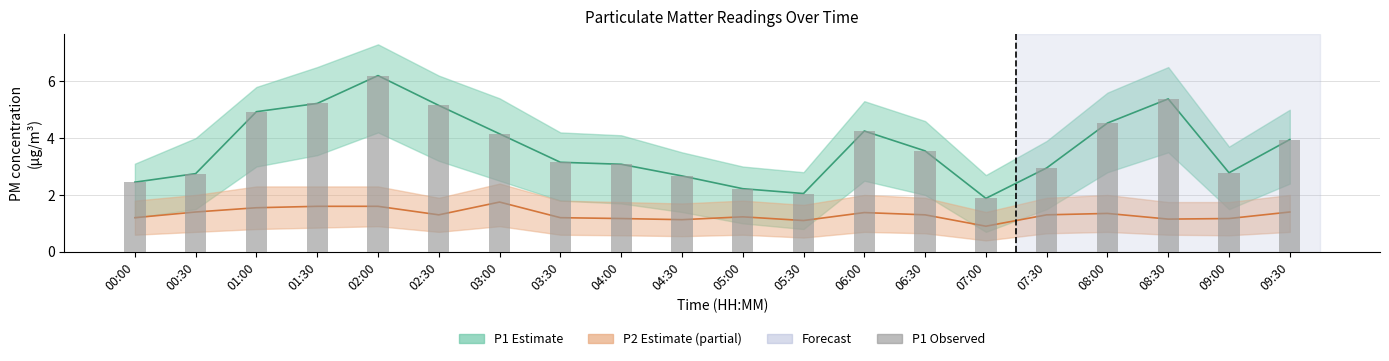

Which category has the highest value across all series?

02:00